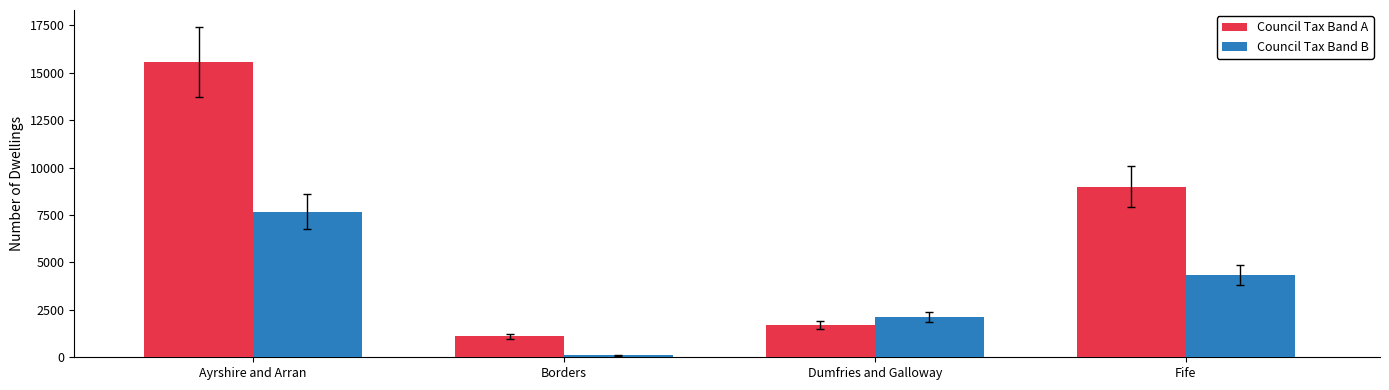

What is the difference between the maximum and second lowest values in the Council Tax Band B series?

5552